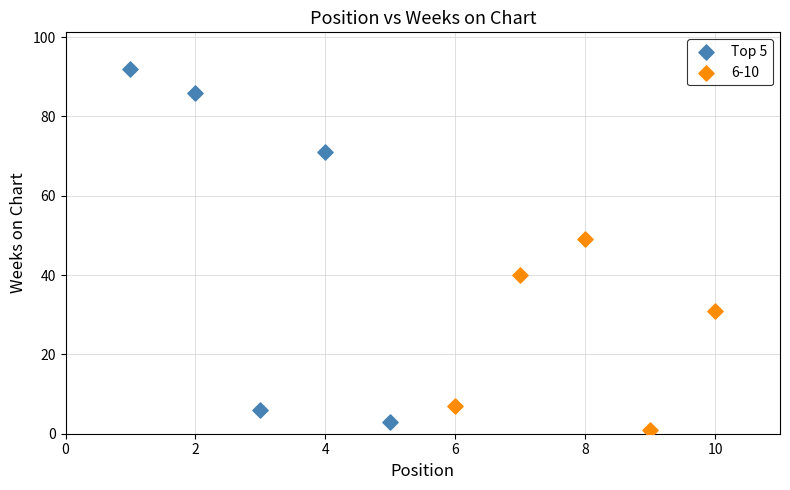

Which series has the widest spread of Y values?

Top 5